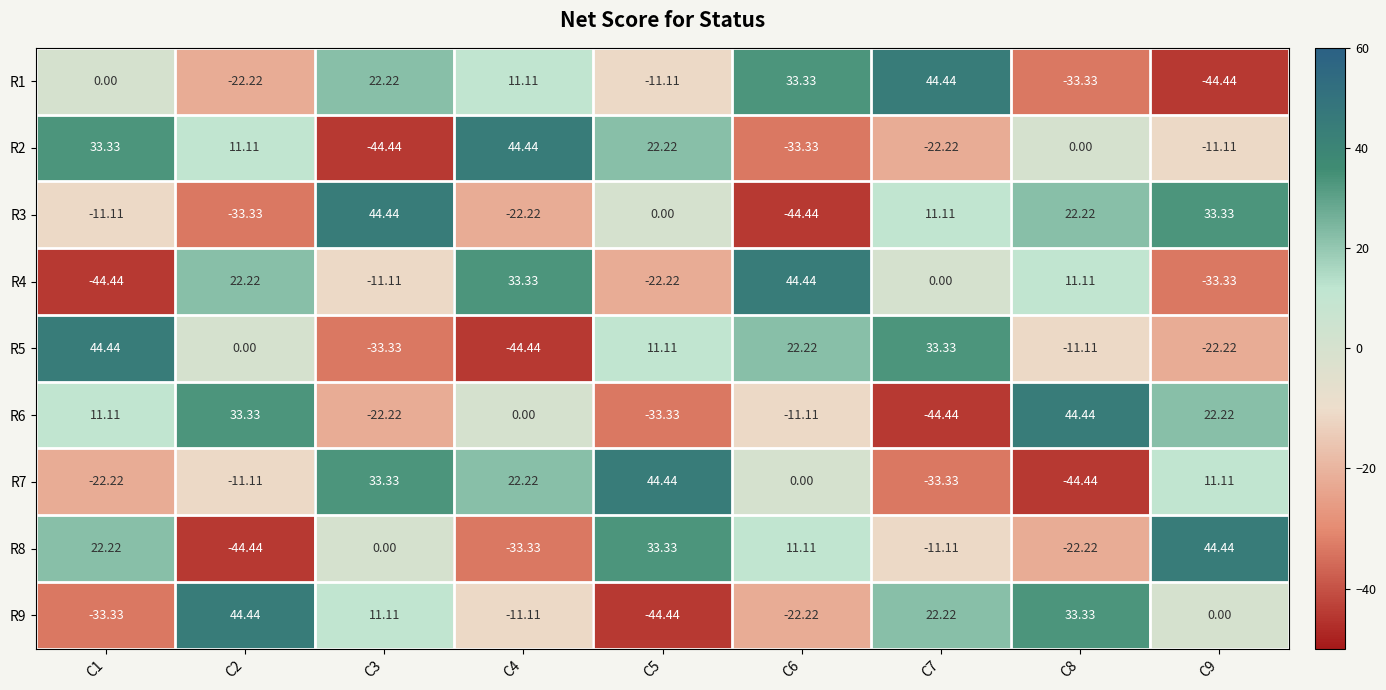

List the series in order of their peak value, highest first.

R1, R2, R3, R4, R5, R6, R7, R8, R9